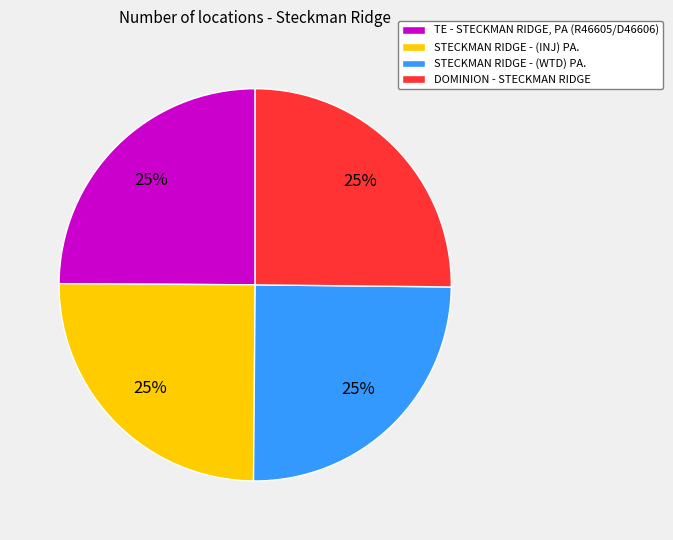

To the nearest percent, what percentage of the pie is TE - STECKMAN RIDGE, PA (R46605/D46606)?

25%